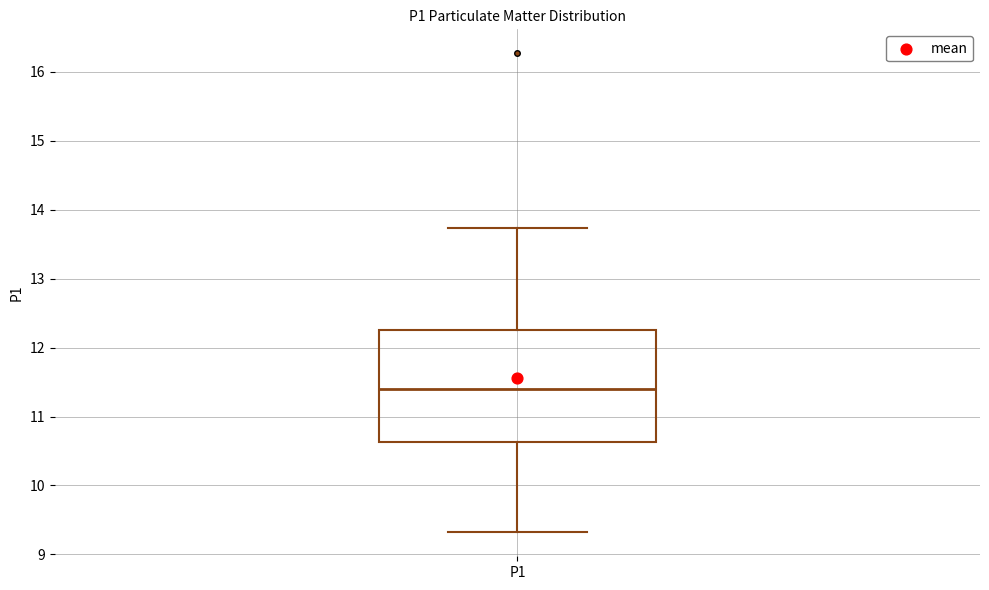

Read this box plot against the y-axis: the position of the median line, the range covered by the box, and the ends of both whiskers. The values are not printed on the chart, so give them approximately, as read against the axis.

median 11.4, box 10.6 to 12.3, whiskers 9.3 to 13.7